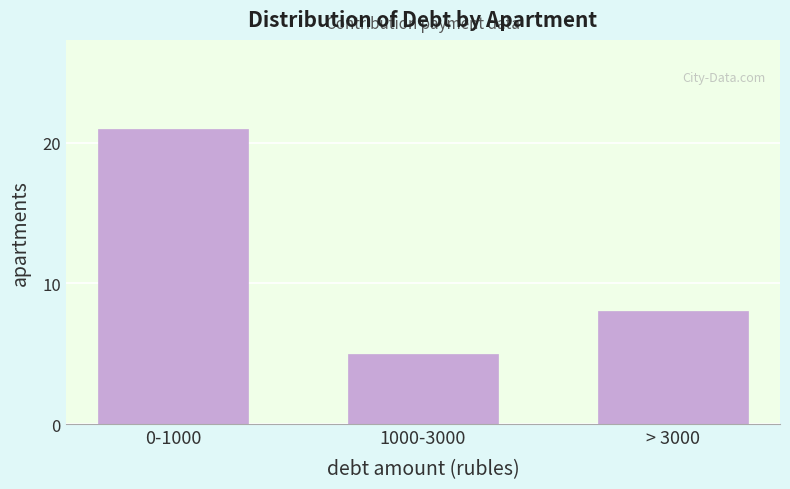

Reading left to right, list all the values displayed in this chart.

0-1000=21	1000-3000=5	> 3000=8